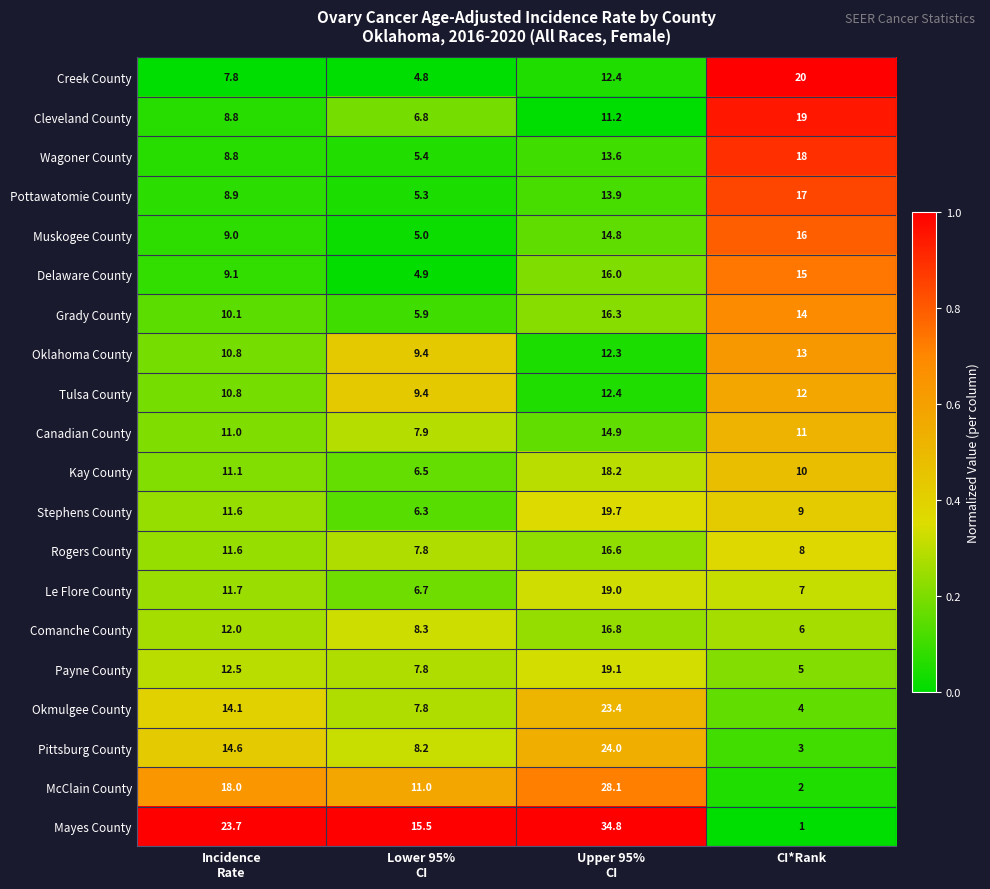

What is the approximate value of Delaware County at CI*Rank?

15.0